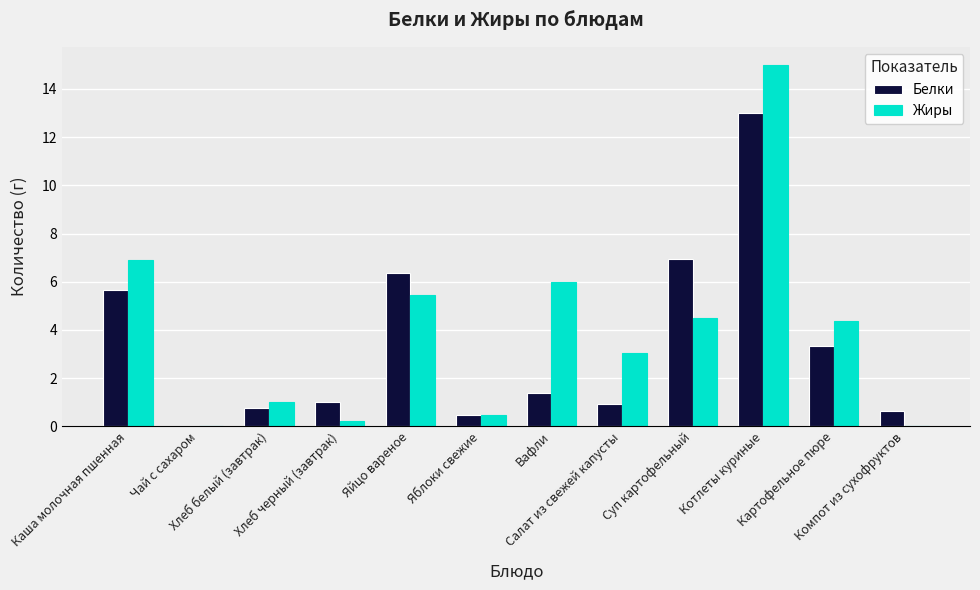

What is the sum of all Белки values?

40.5